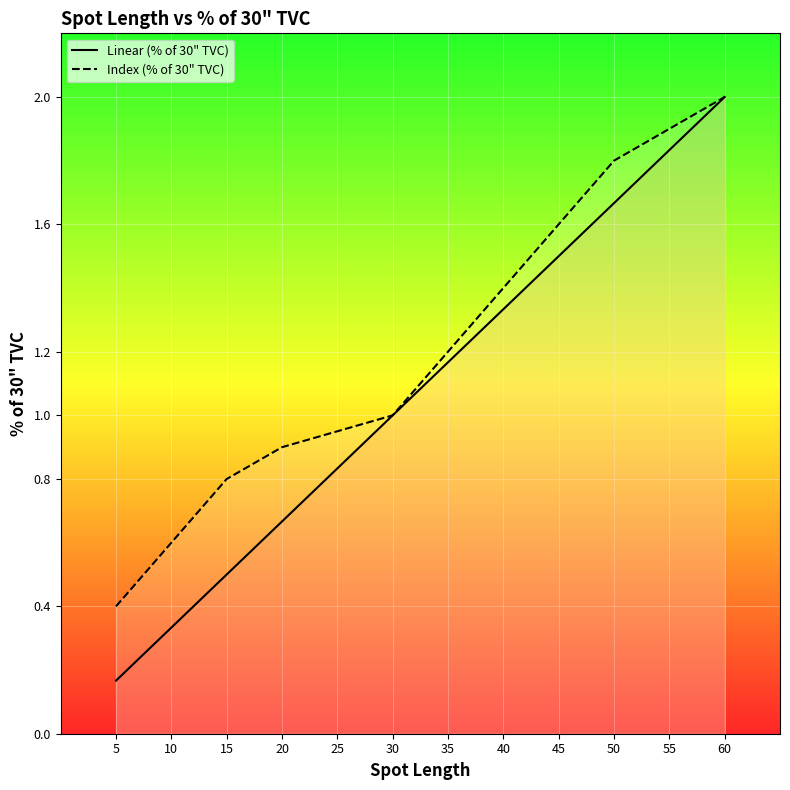

True or false: Index (% of 30" TVC) has a value of 1.2 at 35.

True